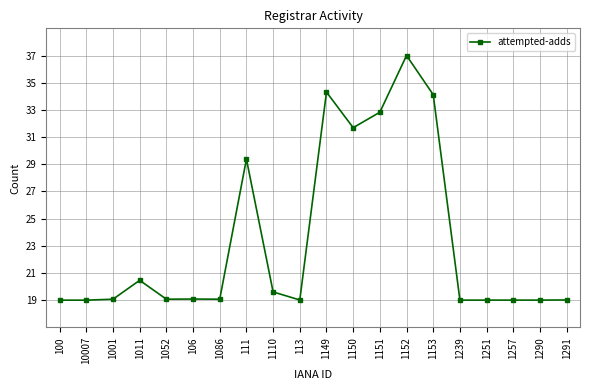

What is the smallest value displayed?

19.0